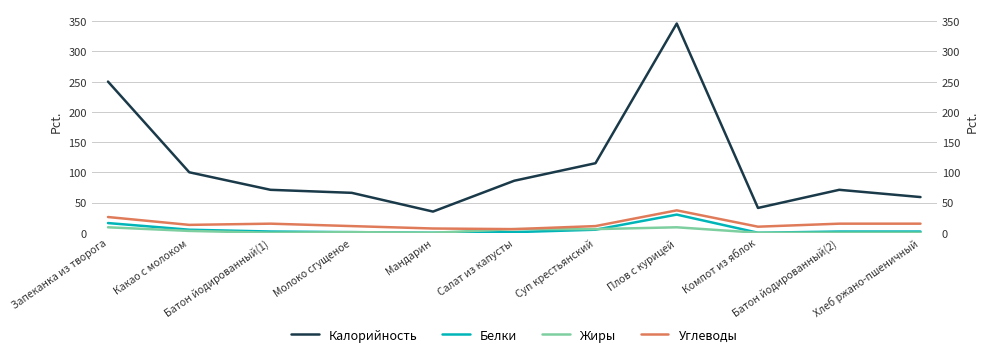

Which series has the widest spread of values?

Калорийность